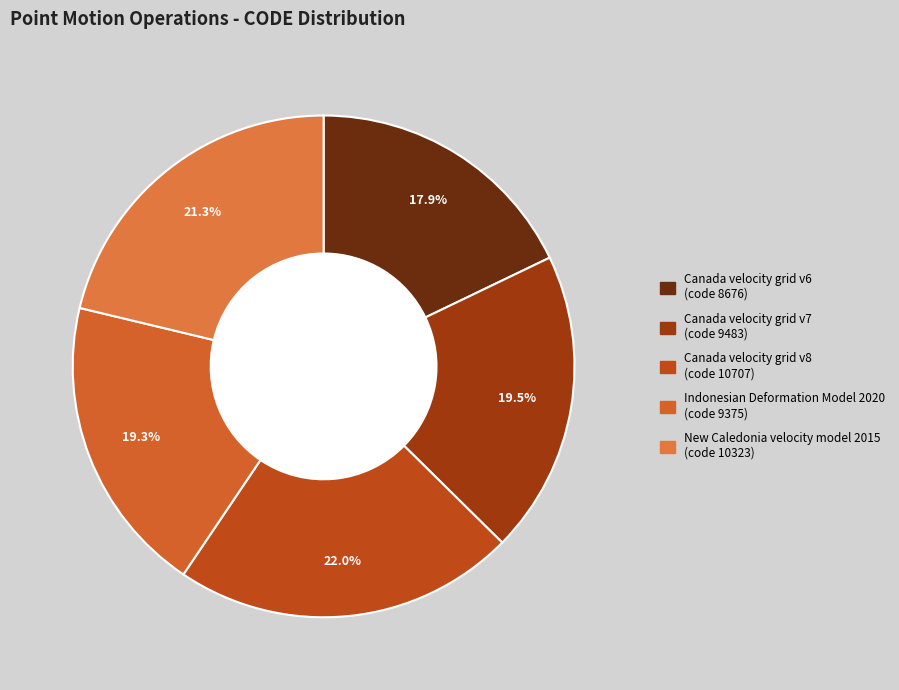

Which slice is the smallest?

Canada velocity grid v6